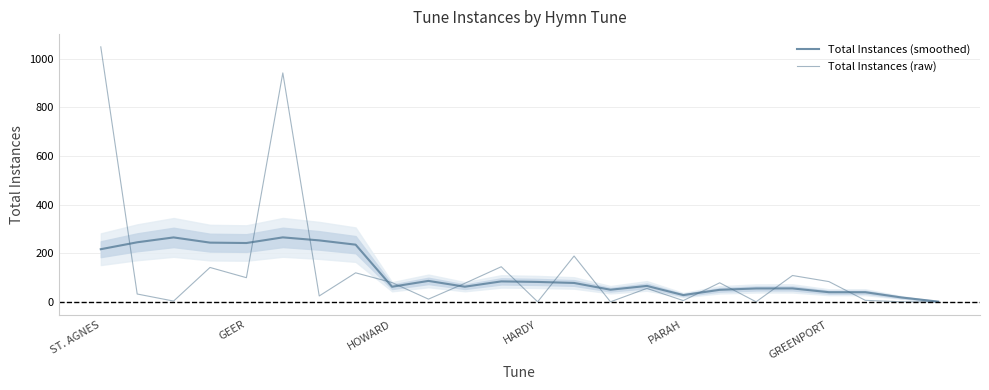

Reading left to right, what are all the values shown in this chart?

Total Instances (smoothed): 217.0	245.4	265.4	244.0	242.4	265.6	253.2	235.6	62.8	86.8	63.0	84.8	82.6	78.4	50.6	66.2	28.6	50.2	55.8	56.0	40.4	40.4	18.6	1.8
Total Instances (raw): 1048.0	33.0	4.0	142.0	100.0	941.0	25.0	120.0	80.0	12.0	77.0	145.0	1.0	189.0	1.0	56.0	6.0	79.0	1.0	109.0	84.0	7.0	1.0	1.0